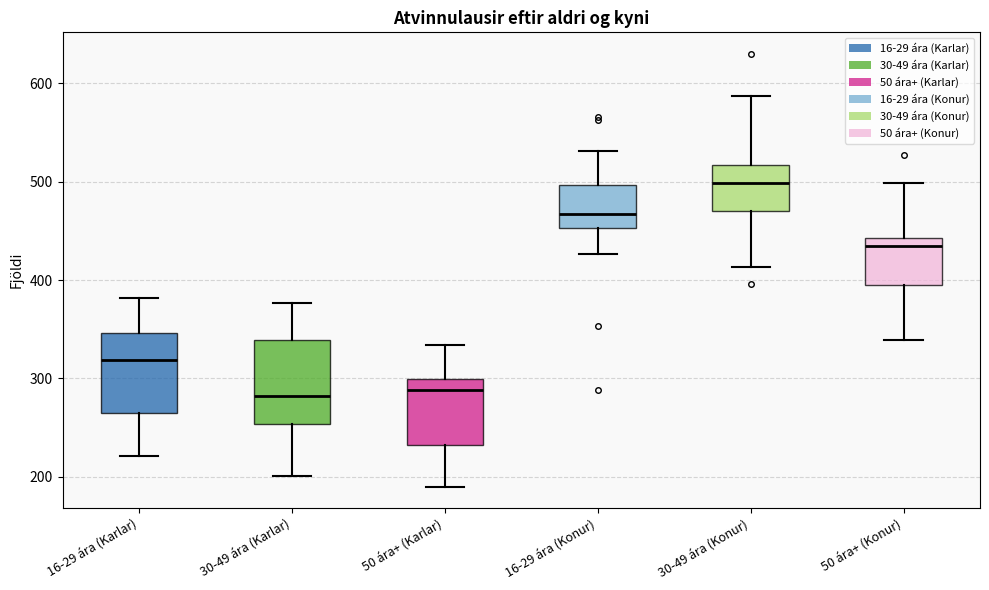

Reading left to right, read every box against the y-axis: the position of its median line, the range the box covers, and the ends of its whiskers. The values are not printed on the chart, so give them approximately, as read against the axis.

16-29 ára (Karlar): median 320, box 260 to 350, whiskers 220 to 380
30-49 ára (Karlar): median 280, box 250 to 340, whiskers 200 to 380
50 ára+ (Karlar): median 290, box 230 to 300, whiskers 190 to 330
16-29 ára (Konur): median 470, box 450 to 500, whiskers 430 to 530
30-49 ára (Konur): median 500, box 470 to 520, whiskers 410 to 590
50 ára+ (Konur): median 430, box 400 to 440, whiskers 340 to 500